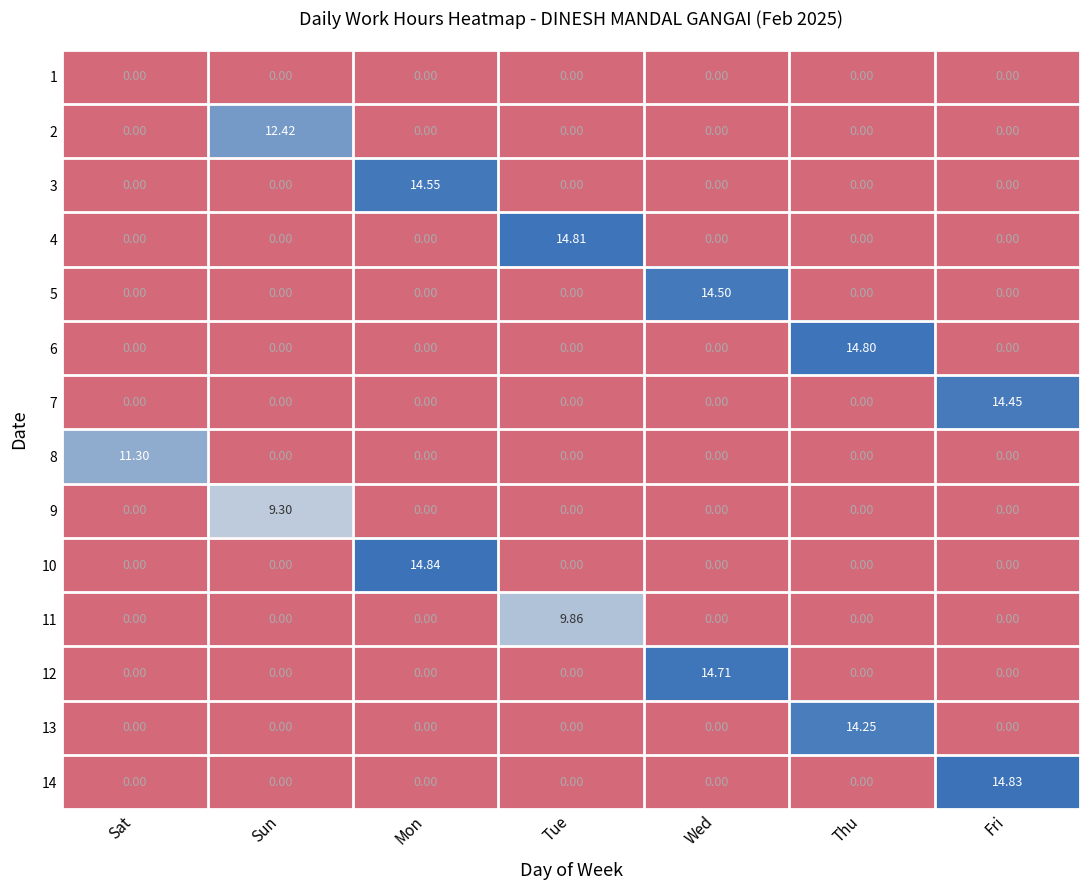

Which category has the highest value in the 8 series?

Sat